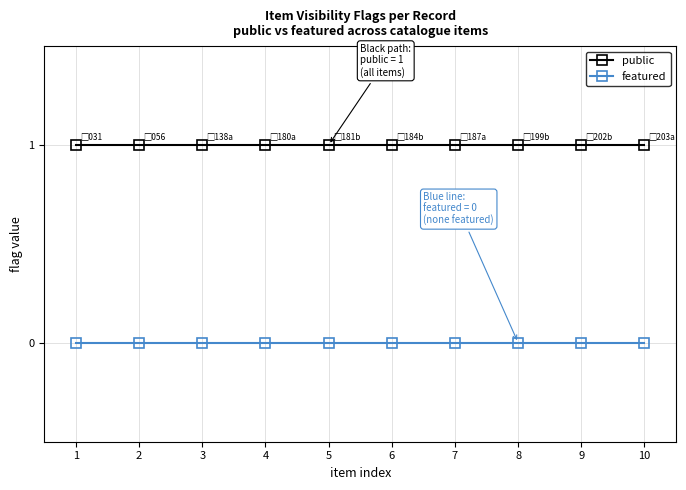

Is it true that public equals 1 at 4?

True